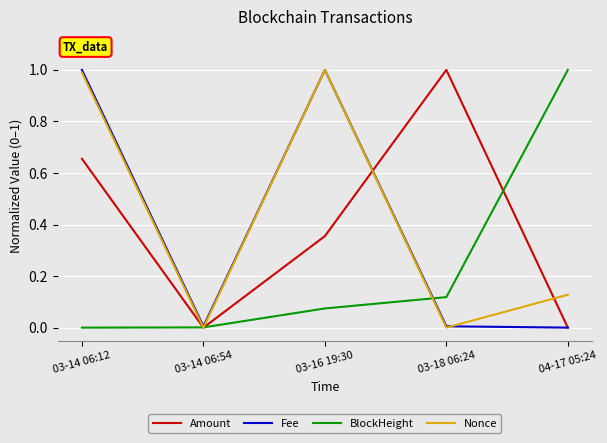

At which category is the sum across all series the highest?

03-14 06:12